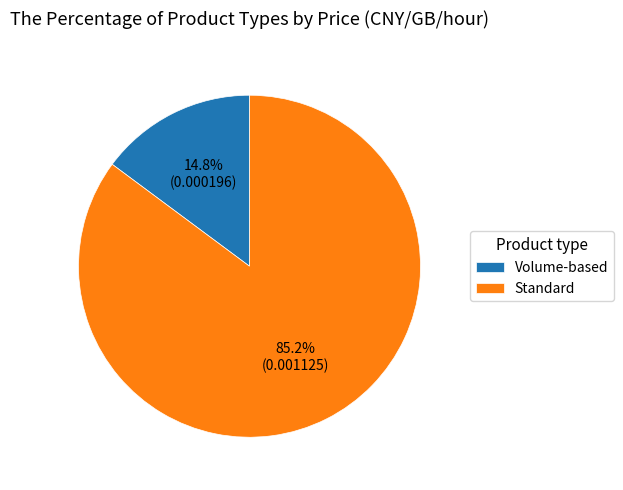

Is it true that Standard is 70% of the pie?

False